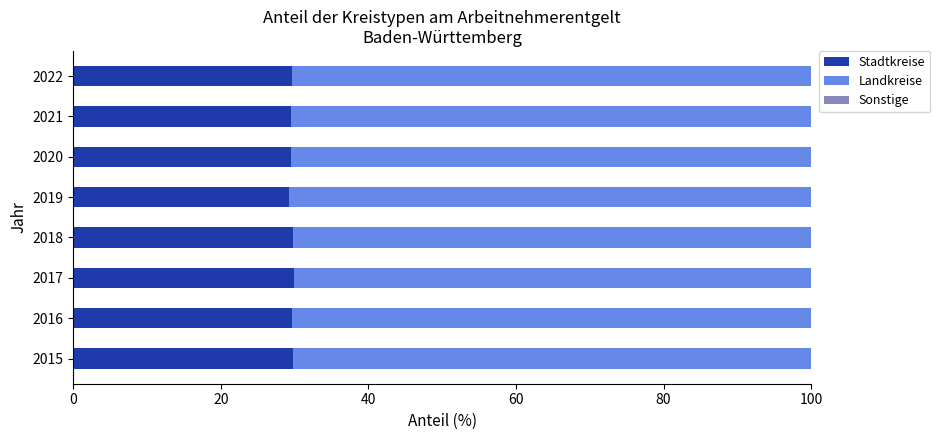

Rank the series by their average value, from highest to lowest.

Landkreise, Stadtkreise, Sonstige